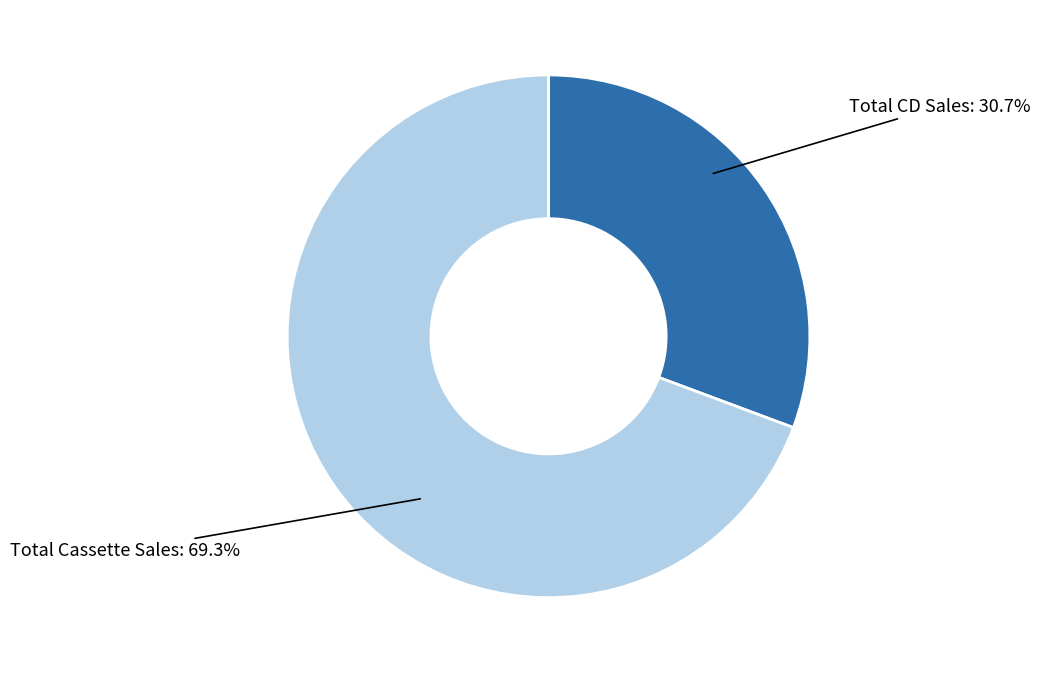

Is there any slice that represents more than half of the pie?

Yes